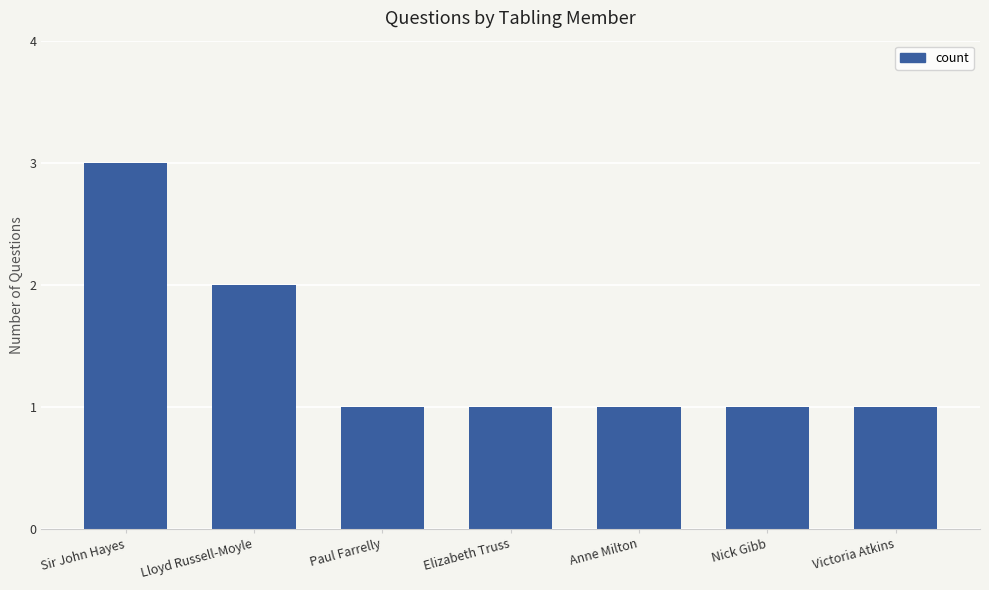

What is the label of the 4th bar from the right?

Elizabeth Truss